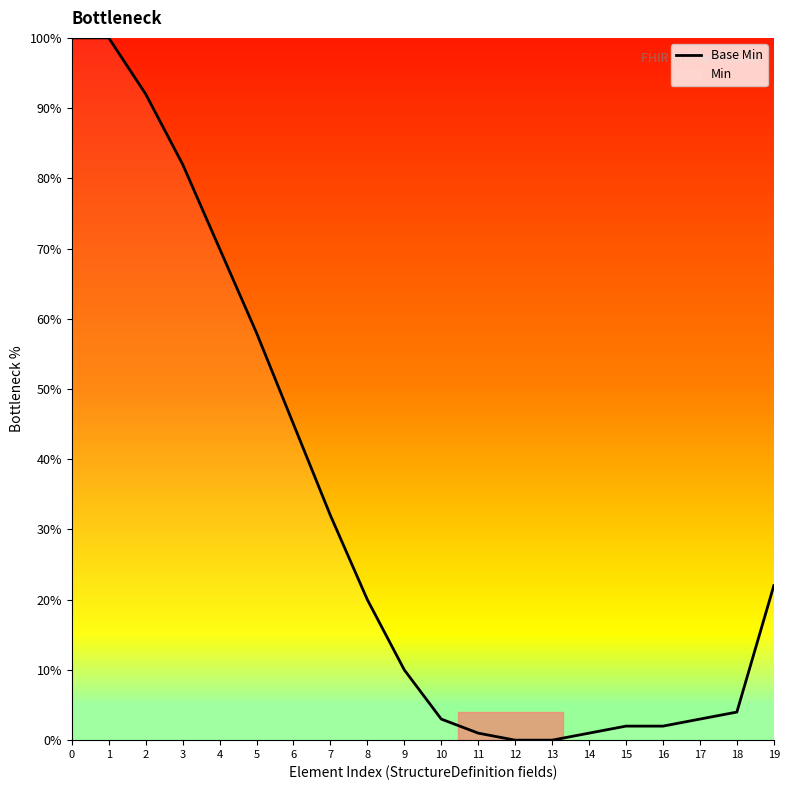

Reading left to right, what are all the values shown in this chart?

100	100	92	82	70	58	45	32	20	10	3	1	0	0	1	2	2	3	4	22